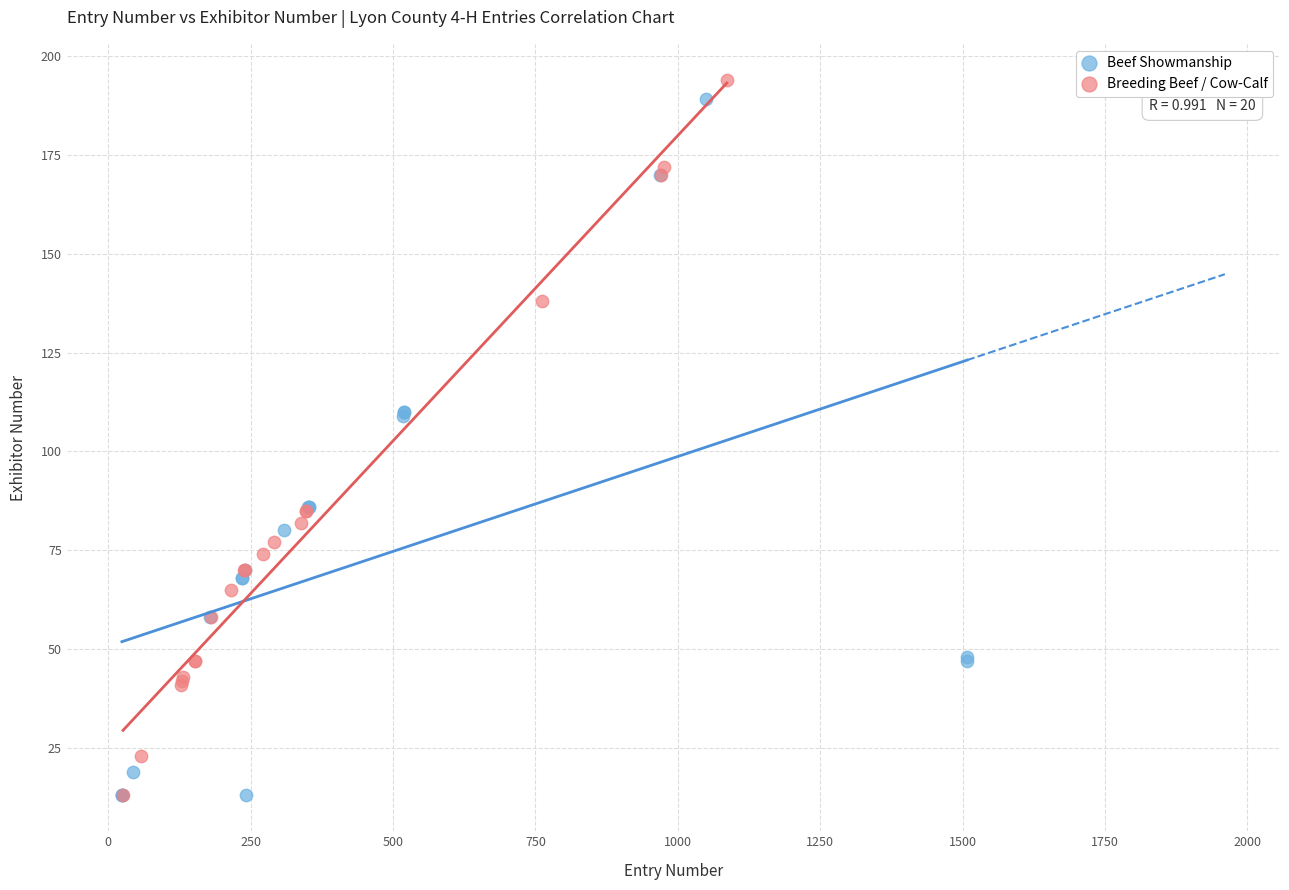

Which series contains the highest Y value?

Breeding Beef / Cow-Calf